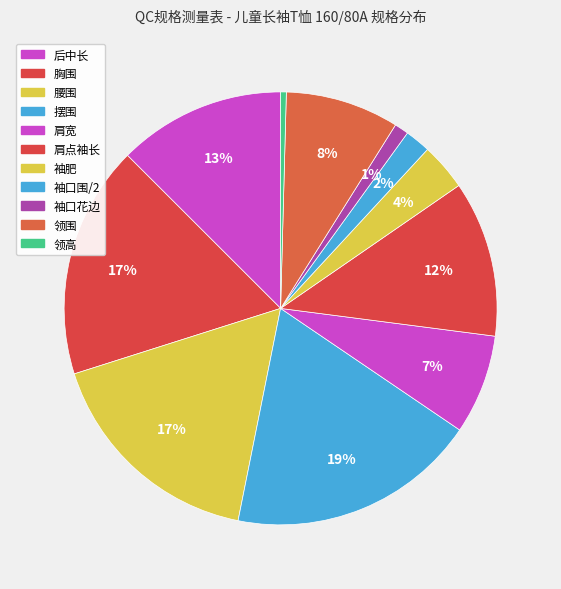

The 袖口花边 slice represents 11% of the pie. True or false?

False